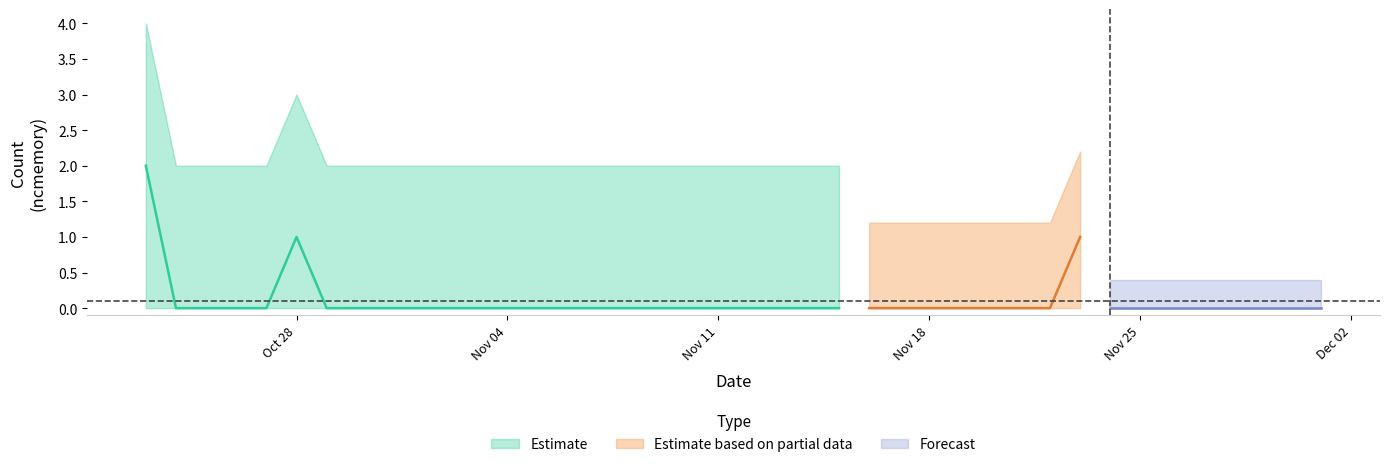

Where is the data nearest to the value 1?

5